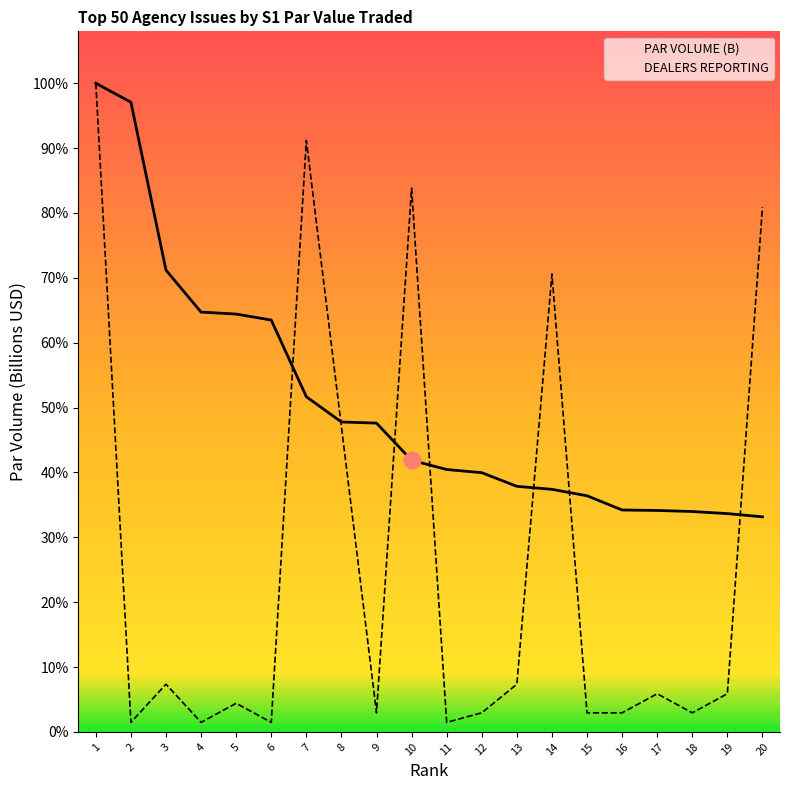

What value does the DEALERS REPORTING series have at 19?

0.2